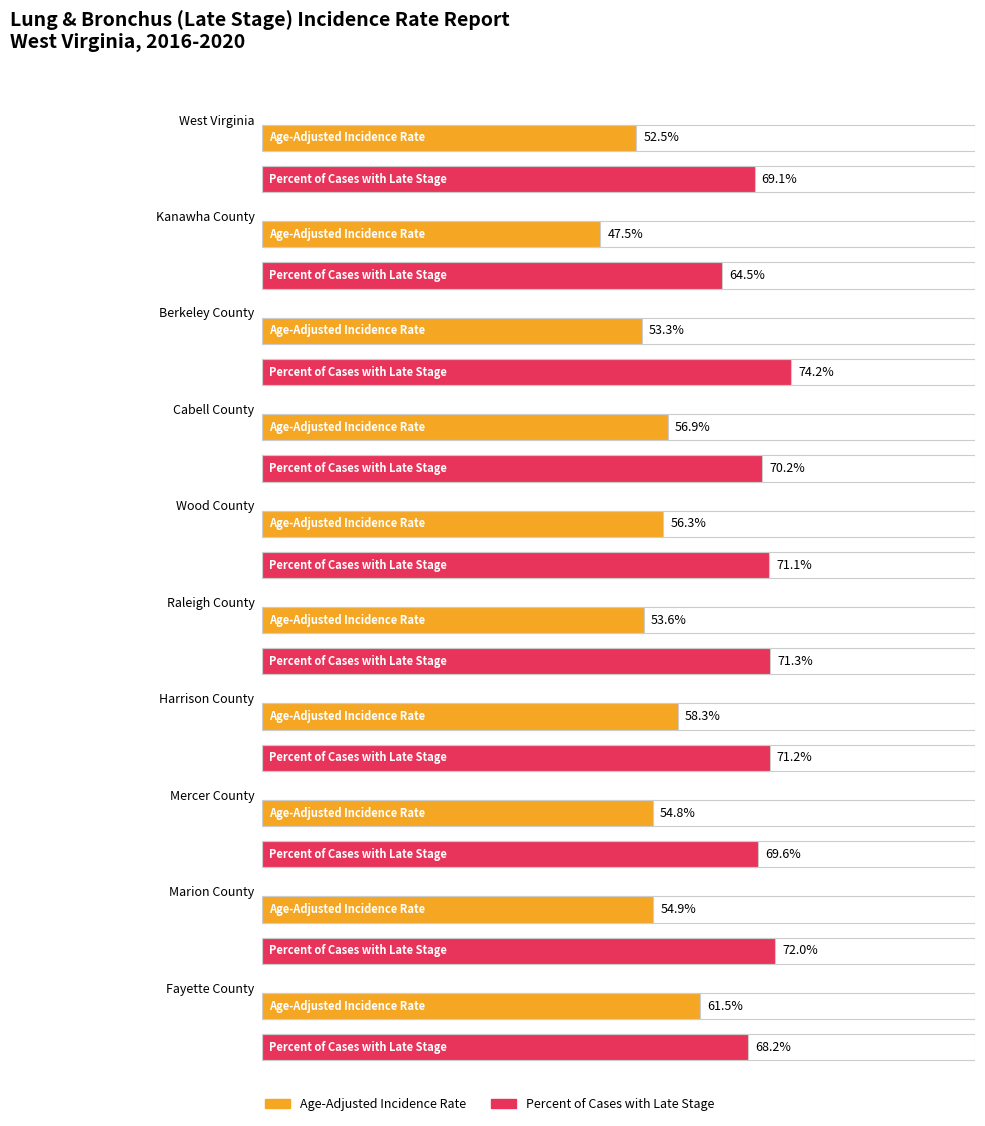

The value of Percent of Cases with Late Stage at Marion County is 72.0. True or false?

True